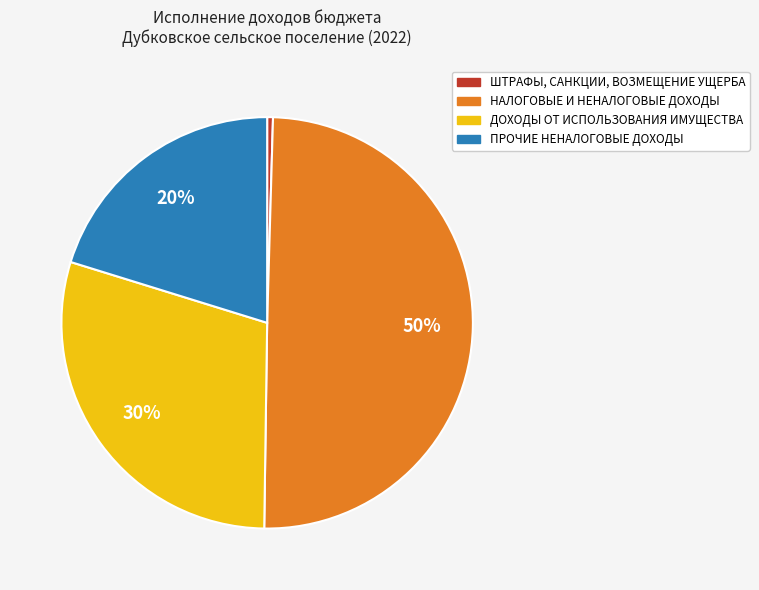

What is the largest slice in the pie chart?

НАЛОГОВЫЕ И НЕНАЛОГОВЫЕ ДОХОДЫ